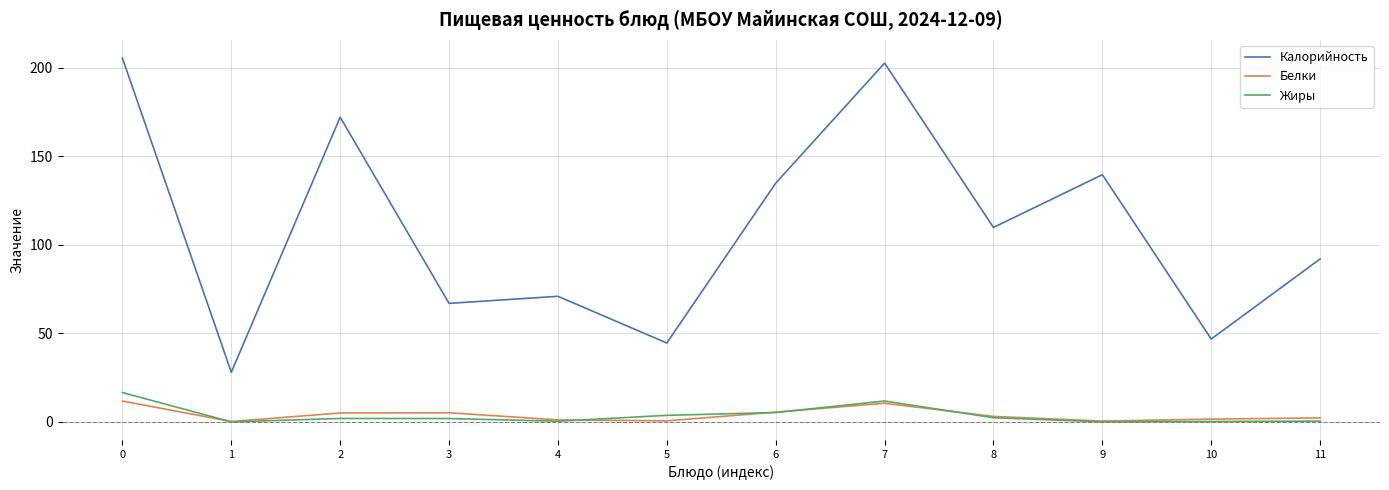

What is the lowest value of the Калорийность series?

28.0